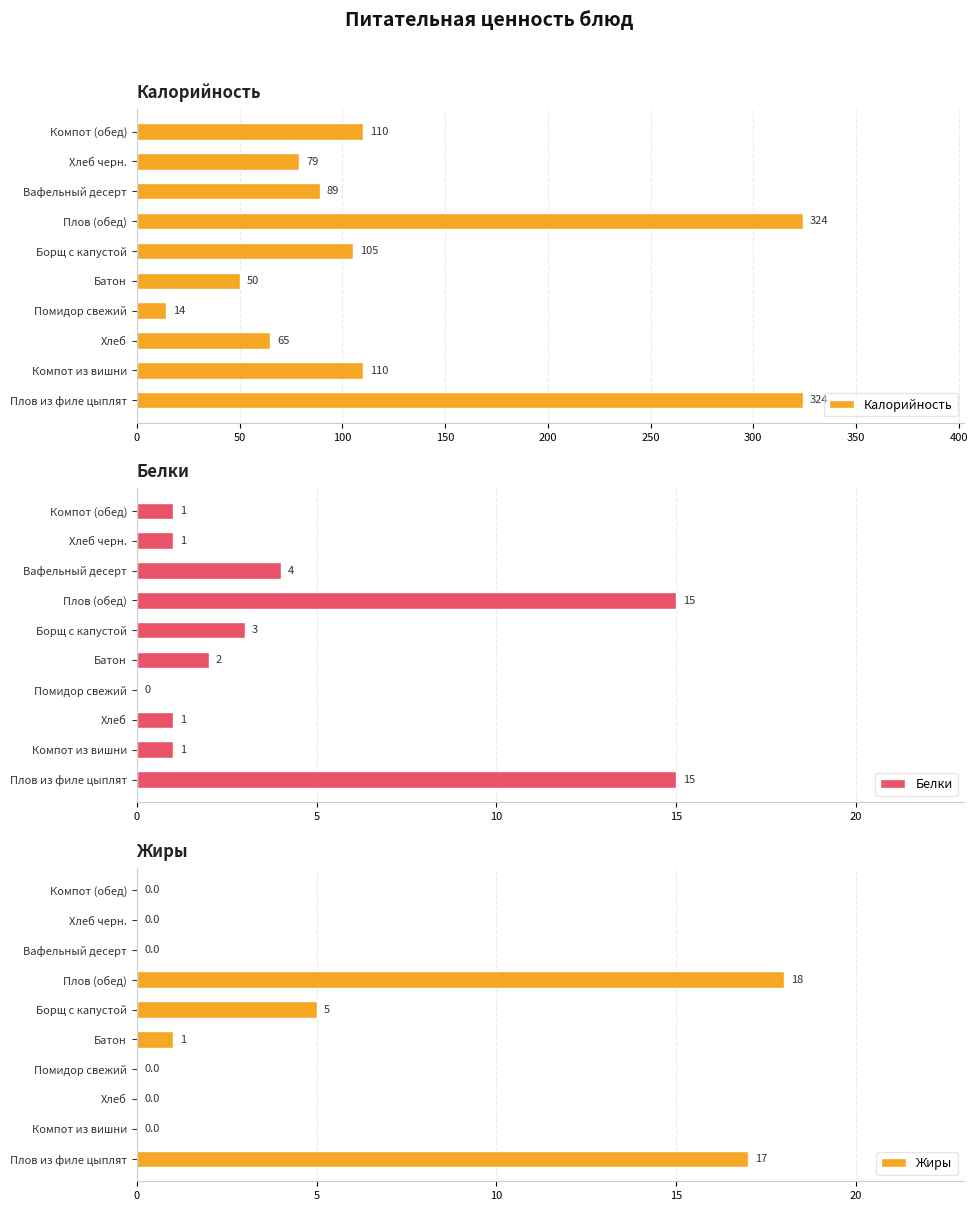

The Калорийность series shows 50 at Батон. True or false?

True